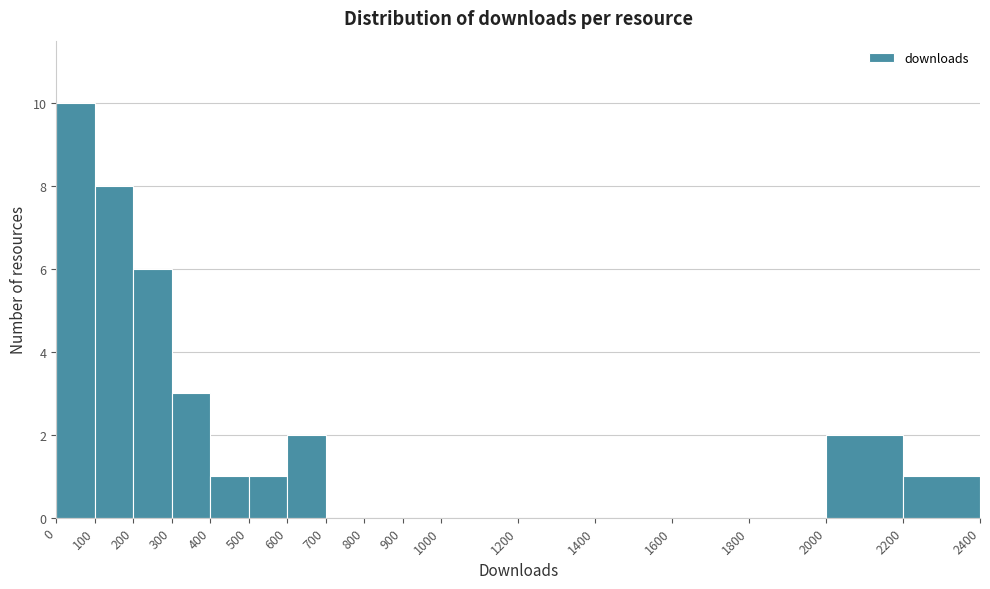

Reading left to right, list every bar in this chart as the range it spans on the x-axis followed by its height. The values are not printed on the chart, so give them approximately, as read against the axis.

0 to 100: 10
100 to 200: 8
200 to 300: 6
300 to 400: 3
400 to 500: 1
500 to 600: 1
600 to 700: 2
700 to 800: 0
800 to 900: 0
900 to 1000: 0
1000 to 1200: 0
1200 to 1400: 0
1400 to 1600: 0
1600 to 1800: 0
1800 to 2000: 0
2000 to 2200: 2
2200 to 2400: 1